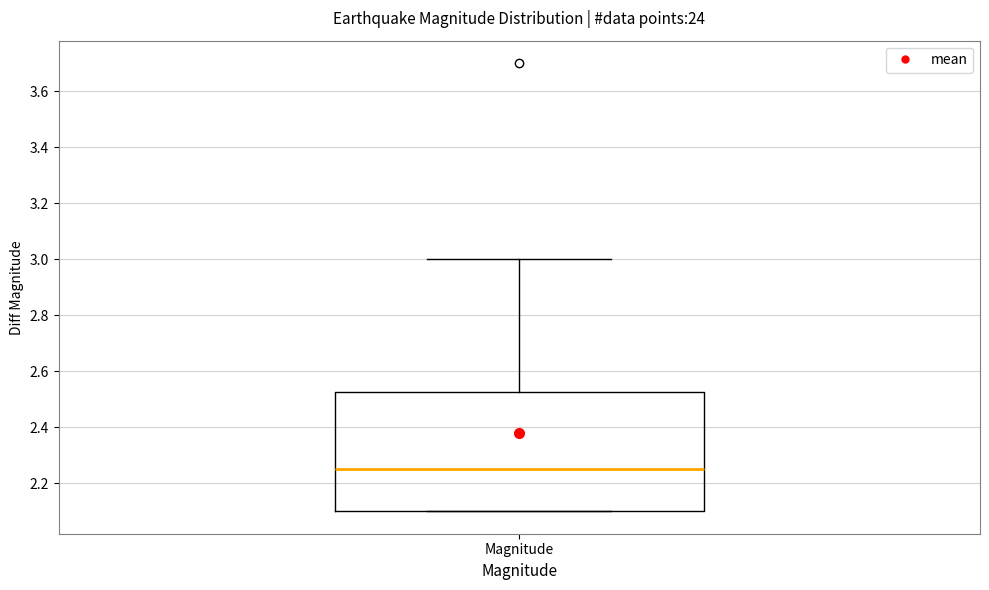

Read this box plot against the y-axis: the position of the median line, the range covered by the box, and the ends of both whiskers. The values are not printed on the chart, so give them approximately, as read against the axis.

median 2.26, box 2.10 to 2.52, whiskers 2.10 to 3.00